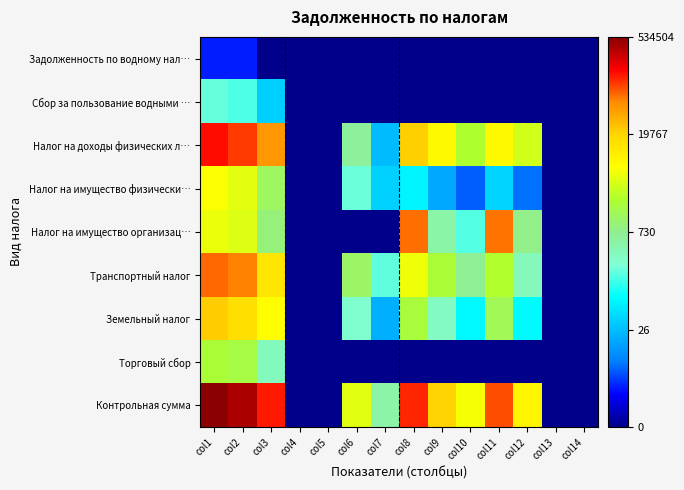

Rank the series by their maximum value, from lowest to highest.

Задолженность по водному нал…, Сбор за пользование водными …, Торговый сбор, Налог на имущество физически…, Земельный налог, Налог на имущество организац…, Транспортный налог, Налог на доходы физических л…, Контрольная сумма